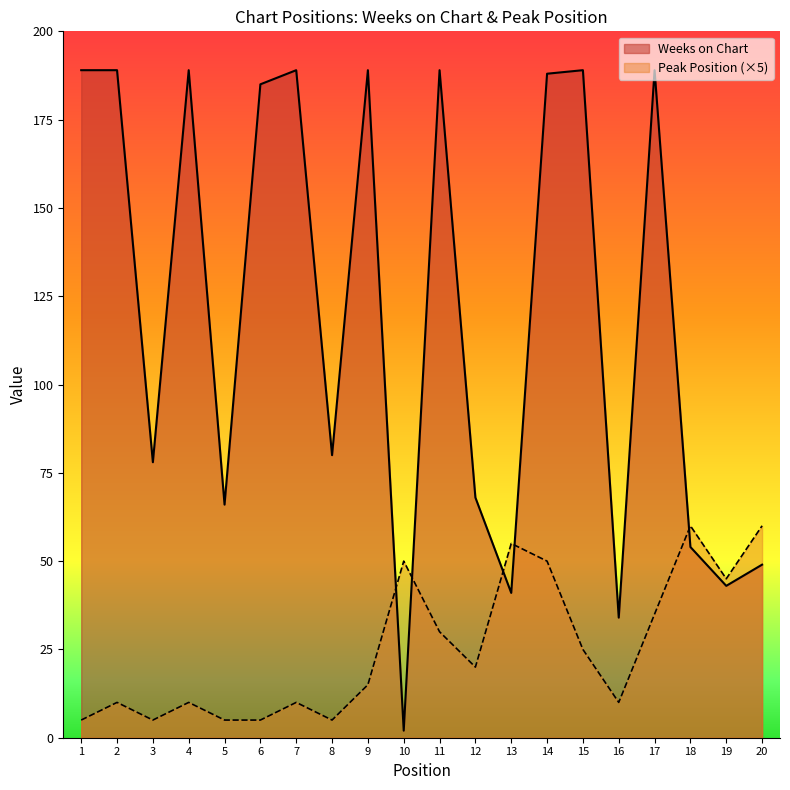

Which label corresponds to the largest value in the chart?

1